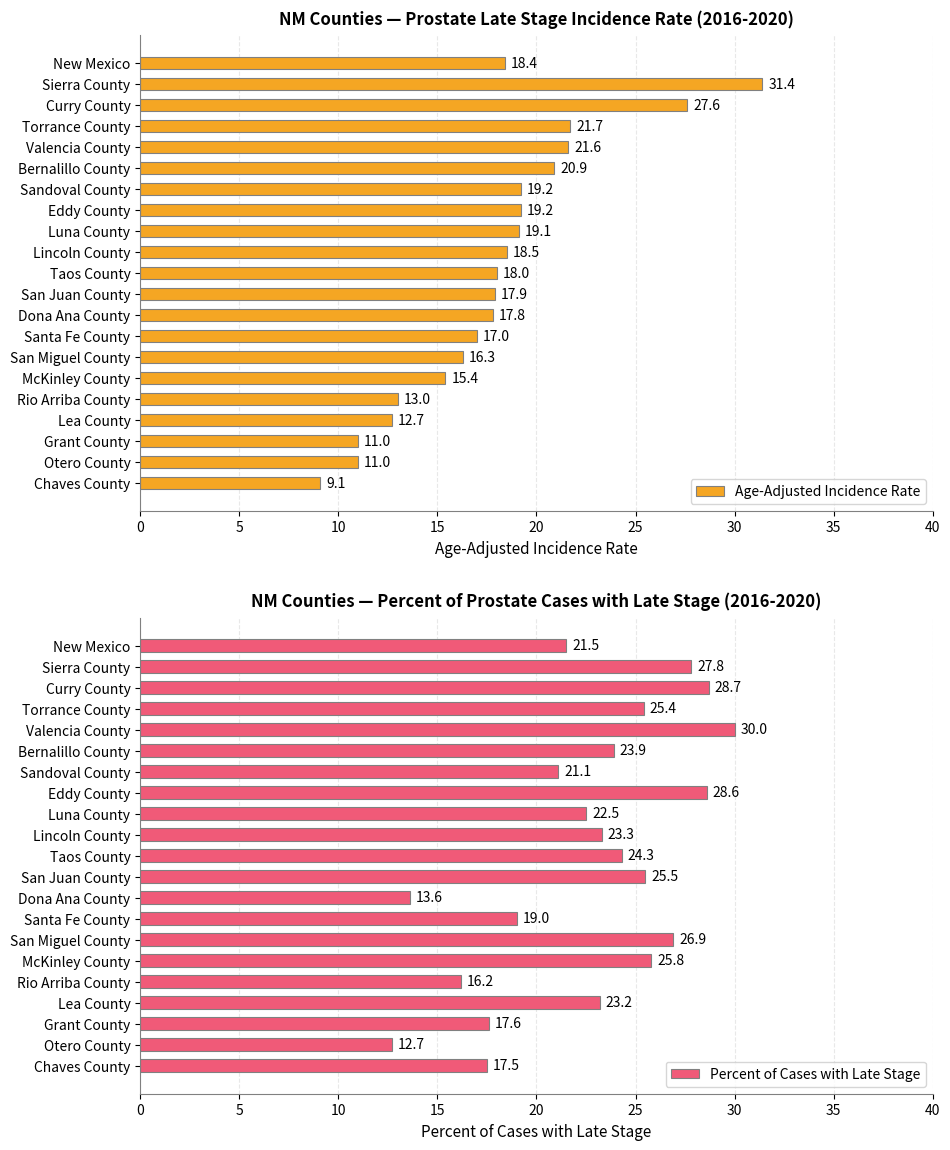

Read the Age-Adjusted Incidence Rate value at Santa Fe County.

17.0